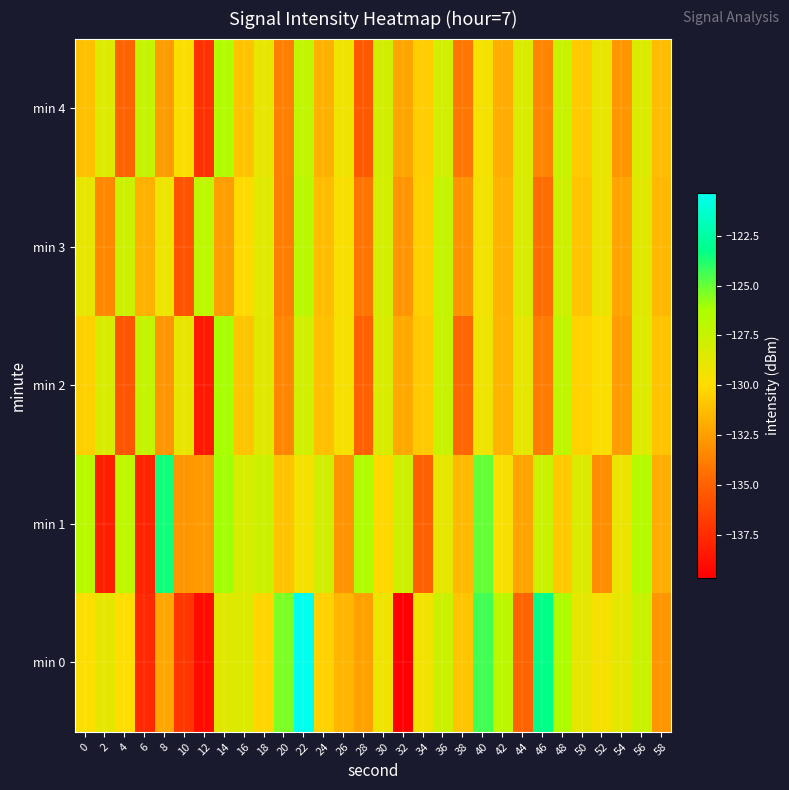

What is the difference between the highest and lowest values at 24?

3.8